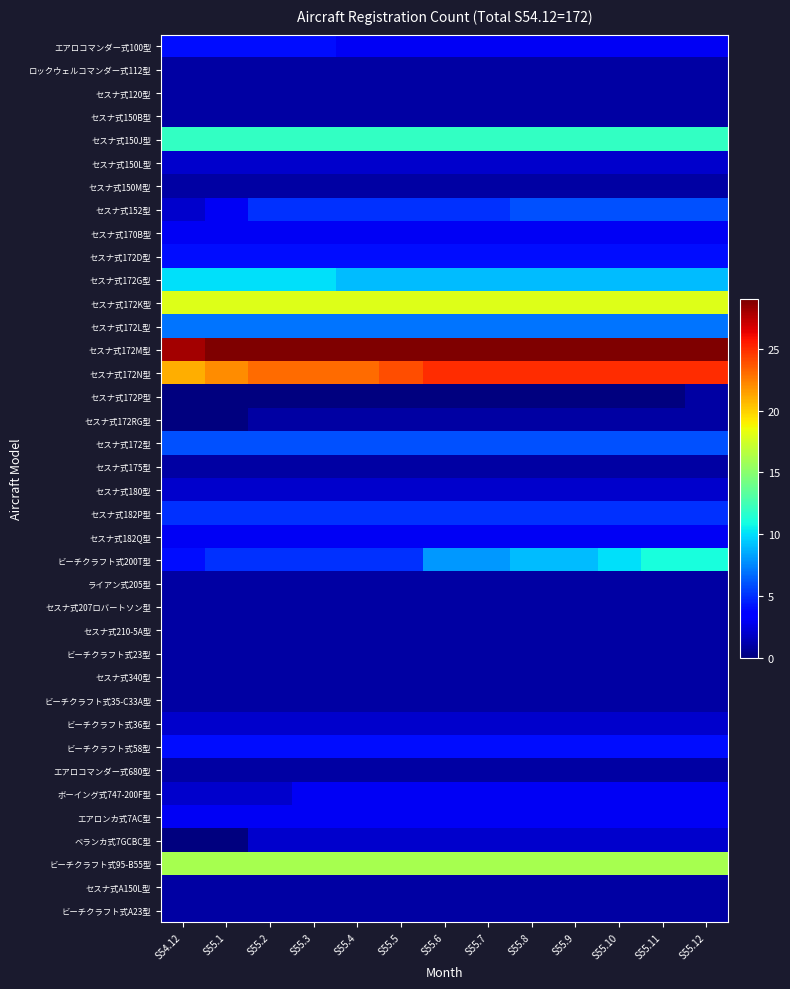

Reading left to right, transcribe all the data shown in this chart.

エアロコマンダー式100型: S54.12=4	S55.1=4	S55.2=4	S55.3=4	S55.4=3	S55.5=3	S55.6=3	S55.7=3	S55.8=3	S55.9=3	S55.10=3	S55.11=3	S55.12=3
ロックウェルコマンダー式112型: S54.12=1	S55.1=1	S55.2=1	S55.3=1	S55.4=1	S55.5=1	S55.6=1	S55.7=1	S55.8=1	S55.9=1	S55.10=1	S55.11=1	S55.12=1
セスナ式120型: S54.12=1	S55.1=1	S55.2=1	S55.3=1	S55.4=1	S55.5=1	S55.6=1	S55.7=1	S55.8=1	S55.9=1	S55.10=1	S55.11=1	S55.12=1
セスナ式150B型: S54.12=1	S55.1=1	S55.2=1	S55.3=1	S55.4=1	S55.5=1	S55.6=1	S55.7=1	S55.8=1	S55.9=1	S55.10=1	S55.11=1	S55.12=1
セスナ式150J型: S54.12=12	S55.1=12	S55.2=12	S55.3=12	S55.4=12	S55.5=12	S55.6=12	S55.7=12	S55.8=12	S55.9=12	S55.10=12	S55.11=12	S55.12=12
セスナ式150L型: S54.12=2	S55.1=2	S55.2=2	S55.3=2	S55.4=2	S55.5=2	S55.6=2	S55.7=2	S55.8=2	S55.9=2	S55.10=2	S55.11=2	S55.12=2
セスナ式150M型: S54.12=1	S55.1=1	S55.2=1	S55.3=1	S55.4=1	S55.5=1	S55.6=1	S55.7=1	S55.8=1	S55.9=1	S55.10=1	S55.11=1	S55.12=1
セスナ式152型: S54.12=2	S55.1=3	S55.2=5	S55.3=5	S55.4=5	S55.5=5	S55.6=5	S55.7=5	S55.8=6	S55.9=6	S55.10=6	S55.11=6	S55.12=6
セスナ式170B型: S54.12=3	S55.1=3	S55.2=3	S55.3=3	S55.4=3	S55.5=3	S55.6=3	S55.7=3	S55.8=3	S55.9=3	S55.10=3	S55.11=3	S55.12=3
セスナ式172D型: S54.12=4	S55.1=4	S55.2=4	S55.3=4	S55.4=4	S55.5=4	S55.6=4	S55.7=4	S55.8=4	S55.9=4	S55.10=4	S55.11=4	S55.12=4
セスナ式172G型: S54.12=10	S55.1=10	S55.2=10	S55.3=10	S55.4=9	S55.5=9	S55.6=9	S55.7=9	S55.8=9	S55.9=9	S55.10=9	S55.11=9	S55.12=9
セスナ式172K型: S54.12=18	S55.1=18	S55.2=18	S55.3=18	S55.4=18	S55.5=18	S55.6=18	S55.7=18	S55.8=18	S55.9=18	S55.10=18	S55.11=18	S55.12=18
セスナ式172L型: S54.12=7	S55.1=7	S55.2=7	S55.3=7	S55.4=7	S55.5=7	S55.6=7	S55.7=7	S55.8=7	S55.9=7	S55.10=7	S55.11=7	S55.12=7
セスナ式172M型: S54.12=28	S55.1=29	S55.2=29	S55.3=29	S55.4=29	S55.5=29	S55.6=29	S55.7=29	S55.8=29	S55.9=29	S55.10=29	S55.11=29	S55.12=29
セスナ式172N型: S54.12=21	S55.1=22	S55.2=23	S55.3=23	S55.4=23	S55.5=24	S55.6=25	S55.7=25	S55.8=25	S55.9=25	S55.10=25	S55.11=25	S55.12=25
セスナ式172P型: S54.12=0	S55.1=0	S55.2=0	S55.3=0	S55.4=0	S55.5=0	S55.6=0	S55.7=0	S55.8=0	S55.9=0	S55.10=0	S55.11=0	S55.12=1
セスナ式172RG型: S54.12=0	S55.1=0	S55.2=1	S55.3=1	S55.4=1	S55.5=1	S55.6=1	S55.7=1	S55.8=1	S55.9=1	S55.10=1	S55.11=1	S55.12=1
セスナ式172型: S54.12=6	S55.1=6	S55.2=6	S55.3=6	S55.4=6	S55.5=6	S55.6=6	S55.7=6	S55.8=6	S55.9=6	S55.10=6	S55.11=6	S55.12=6
セスナ式175型: S54.12=1	S55.1=1	S55.2=1	S55.3=1	S55.4=1	S55.5=1	S55.6=1	S55.7=1	S55.8=1	S55.9=1	S55.10=1	S55.11=1	S55.12=1
セスナ式180型: S54.12=2	S55.1=2	S55.2=2	S55.3=2	S55.4=2	S55.5=2	S55.6=2	S55.7=2	S55.8=2	S55.9=2	S55.10=2	S55.11=2	S55.12=2
セスナ式182P型: S54.12=5	S55.1=5	S55.2=5	S55.3=5	S55.4=5	S55.5=5	S55.6=5	S55.7=5	S55.8=5	S55.9=5	S55.10=5	S55.11=5	S55.12=5
セスナ式182Q型: S54.12=3	S55.1=3	S55.2=3	S55.3=3	S55.4=3	S55.5=3	S55.6=3	S55.7=3	S55.8=3	S55.9=3	S55.10=3	S55.11=3	S55.12=3
ビーチクラフト式200T型: S54.12=4	S55.1=5	S55.2=5	S55.3=5	S55.4=5	S55.5=5	S55.6=8	S55.7=8	S55.8=9	S55.9=9	S55.10=10	S55.11=11	S55.12=11
ライアン式205型: S54.12=1	S55.1=1	S55.2=1	S55.3=1	S55.4=1	S55.5=1	S55.6=1	S55.7=1	S55.8=1	S55.9=1	S55.10=1	S55.11=1	S55.12=1
セスナ式207ロバートソン型: S54.12=1	S55.1=1	S55.2=1	S55.3=1	S55.4=1	S55.5=1	S55.6=1	S55.7=1	S55.8=1	S55.9=1	S55.10=1	S55.11=1	S55.12=1
セスナ式210-5A型: S54.12=1	S55.1=1	S55.2=1	S55.3=1	S55.4=1	S55.5=1	S55.6=1	S55.7=1	S55.8=1	S55.9=1	S55.10=1	S55.11=1	S55.12=1
ビーチクラフト式23型: S54.12=1	S55.1=1	S55.2=1	S55.3=1	S55.4=1	S55.5=1	S55.6=1	S55.7=1	S55.8=1	S55.9=1	S55.10=1	S55.11=1	S55.12=1
セスナ式340型: S54.12=1	S55.1=1	S55.2=1	S55.3=1	S55.4=1	S55.5=1	S55.6=1	S55.7=1	S55.8=1	S55.9=1	S55.10=1	S55.11=1	S55.12=1
ビーチクラフト式35-C33A型: S54.12=1	S55.1=1	S55.2=1	S55.3=1	S55.4=1	S55.5=1	S55.6=1	S55.7=1	S55.8=1	S55.9=1	S55.10=1	S55.11=1	S55.12=1
ビーチクラフト式36型: S54.12=2	S55.1=2	S55.2=2	S55.3=2	S55.4=2	S55.5=2	S55.6=2	S55.7=2	S55.8=2	S55.9=2	S55.10=2	S55.11=2	S55.12=2
ビーチクラフト式58型: S54.12=4	S55.1=4	S55.2=4	S55.3=4	S55.4=4	S55.5=4	S55.6=4	S55.7=4	S55.8=4	S55.9=4	S55.10=4	S55.11=4	S55.12=4
エアロコマンダー式680型: S54.12=1	S55.1=1	S55.2=1	S55.3=1	S55.4=1	S55.5=1	S55.6=1	S55.7=1	S55.8=1	S55.9=1	S55.10=1	S55.11=1	S55.12=1
ボーイング式747-200F型: S54.12=2	S55.1=2	S55.2=2	S55.3=3	S55.4=3	S55.5=3	S55.6=3	S55.7=3	S55.8=3	S55.9=3	S55.10=3	S55.11=3	S55.12=3
エアロンカ式7AC型: S54.12=3	S55.1=3	S55.2=3	S55.3=3	S55.4=3	S55.5=3	S55.6=3	S55.7=3	S55.8=3	S55.9=3	S55.10=3	S55.11=3	S55.12=3
ベランカ式7GCBC型: S54.12=0	S55.1=0	S55.2=2	S55.3=2	S55.4=2	S55.5=2	S55.6=2	S55.7=2	S55.8=2	S55.9=2	S55.10=2	S55.11=2	S55.12=2
ビーチクラフト式95-B55型: S54.12=16	S55.1=16	S55.2=16	S55.3=16	S55.4=16	S55.5=16	S55.6=16	S55.7=16	S55.8=16	S55.9=16	S55.10=16	S55.11=16	S55.12=16
セスナ式A150L型: S54.12=1	S55.1=1	S55.2=1	S55.3=1	S55.4=1	S55.5=1	S55.6=1	S55.7=1	S55.8=1	S55.9=1	S55.10=1	S55.11=1	S55.12=1
ビーチクラフト式A23型: S54.12=1	S55.1=1	S55.2=1	S55.3=1	S55.4=1	S55.5=1	S55.6=1	S55.7=1	S55.8=1	S55.9=1	S55.10=1	S55.11=1	S55.12=1